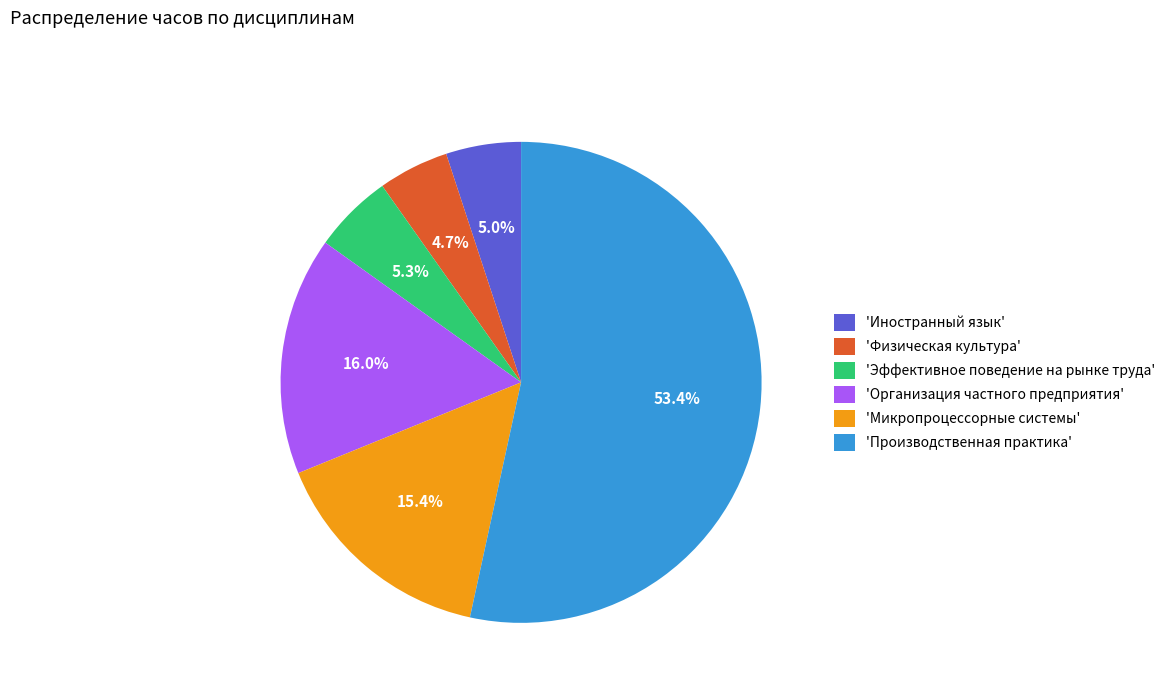

Approximately how many times larger is the value at 'Организация частного предприятия' compared to 'Производственная практика'?

0.3